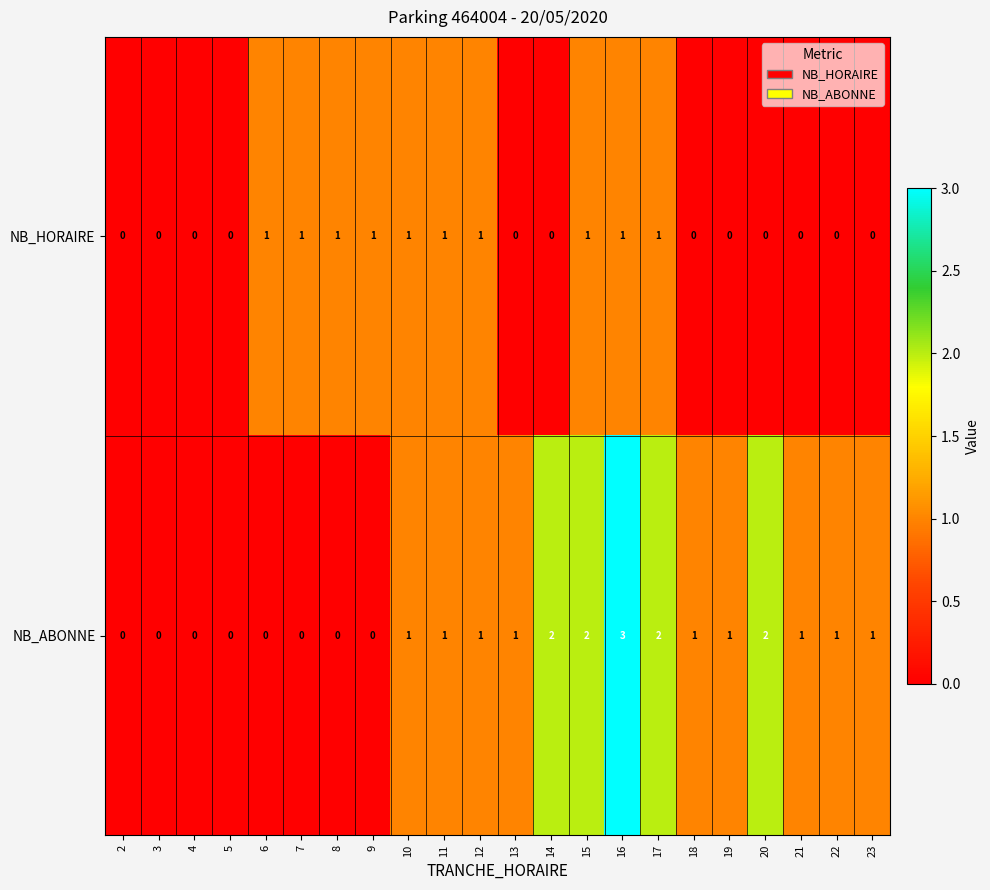

The value of NB_HORAIRE at 18 is 0. True or false?

True